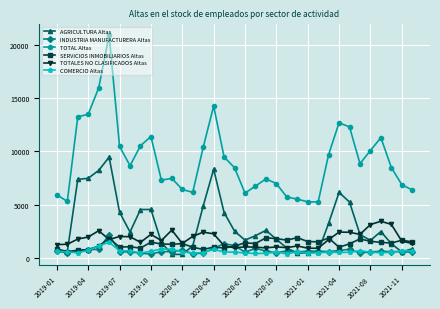

True or false: AGRICULTURA Altas and TOTAL Altas intersect in this chart.

False